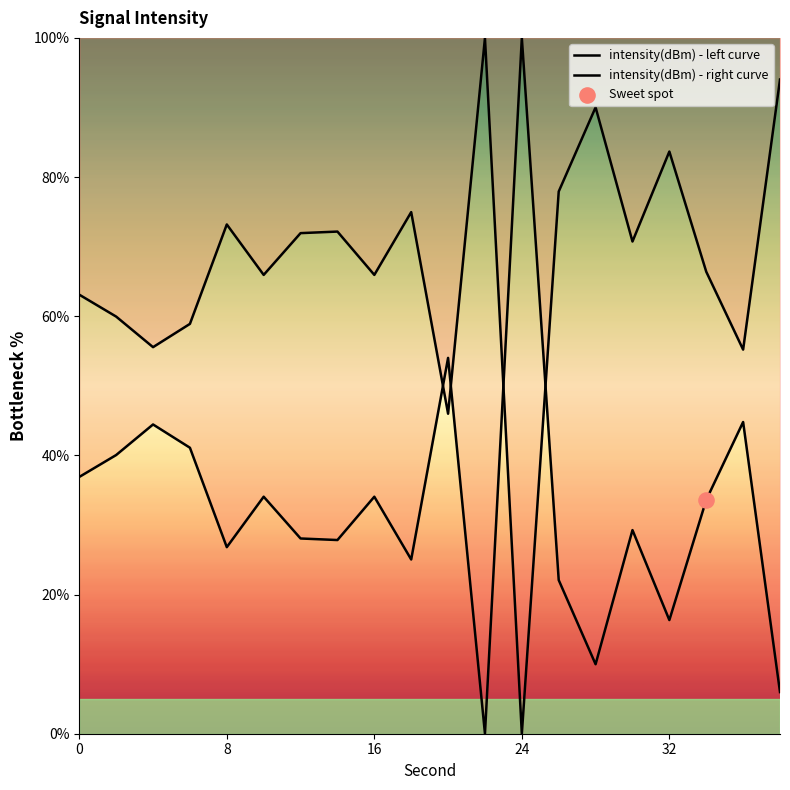

Approximately how many times larger is the value at 2 compared to 18?

1.6